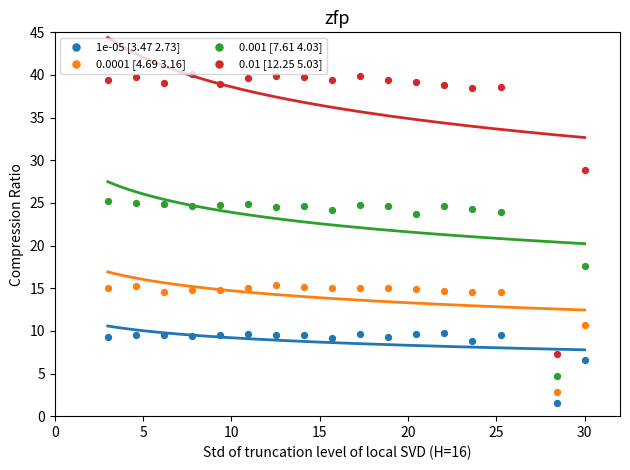

At how many categories does at least one series exceed 28?

16